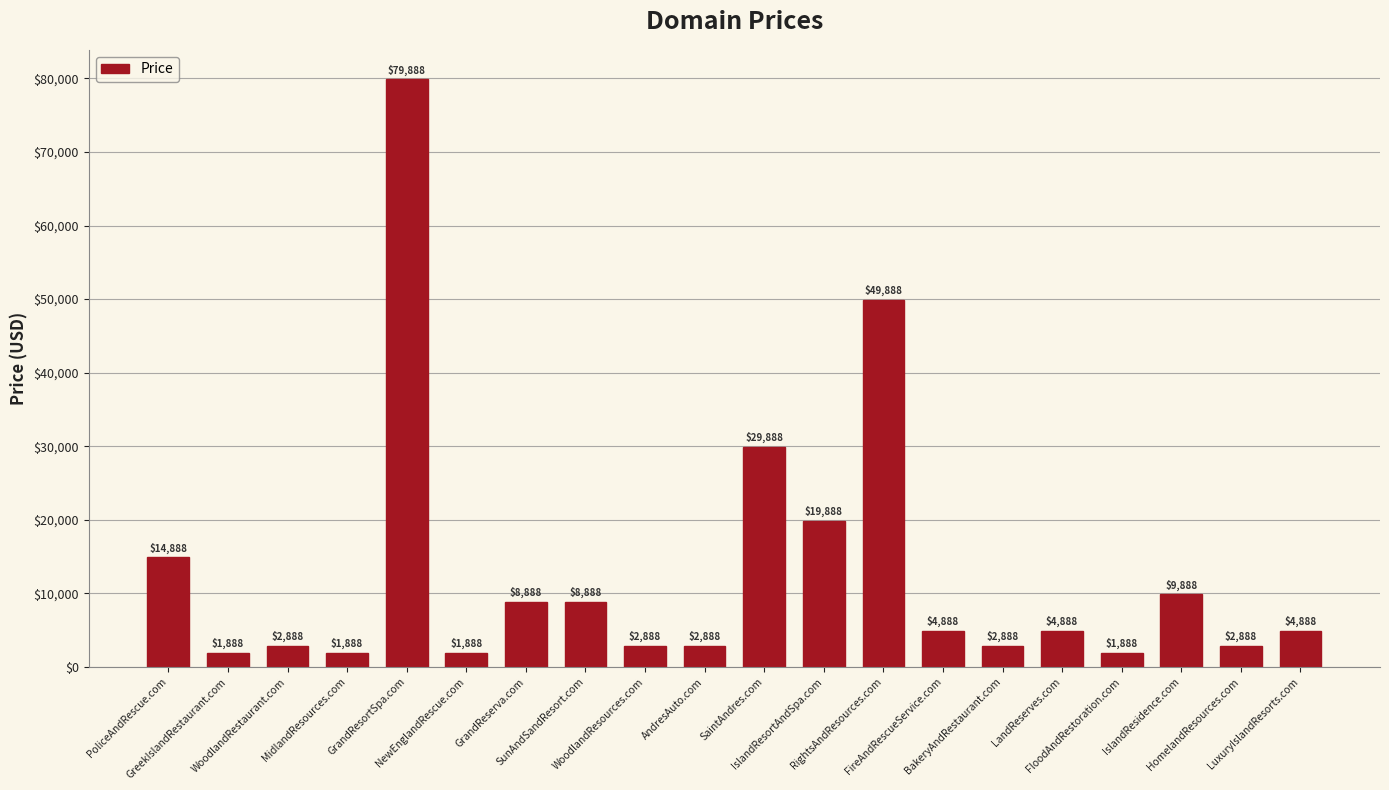

What position from the right is BakeryAndRestaurant.com?

6